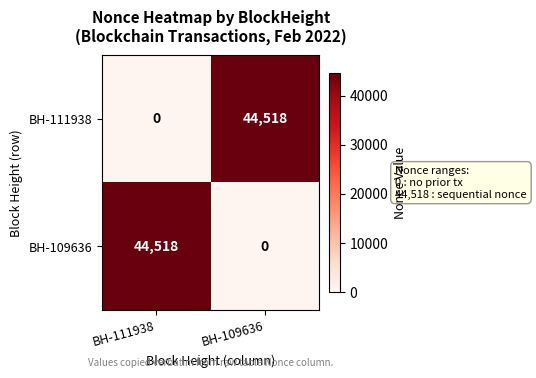

What is the maximum value for BH-109636?

44518